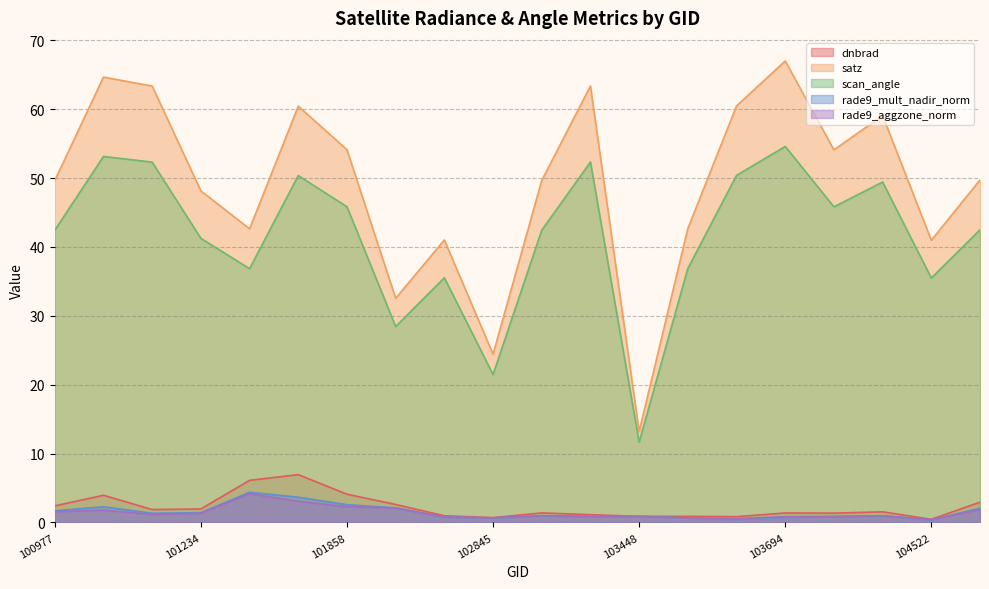

What is the difference between the maximum and second lowest values in the rade9_aggzone_norm series?

3.6